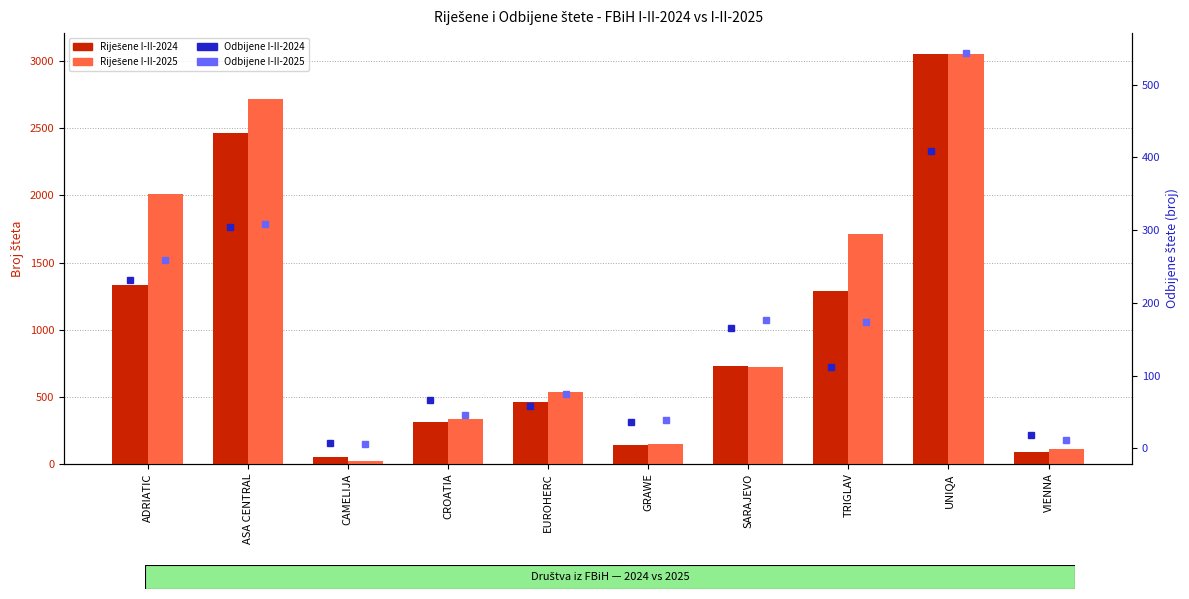

Reading left to right, extract all data points from this chart.

Riješene I-II-2024: 1334	2467	51	314	460	141	728	1289	3058	84
Riješene I-II-2025: 2009	2720	18	333	533	145	721	1715	3056	113
Odbijene I-II-2024: 231	305	7	67	59	36	165	112	409	18
Odbijene I-II-2025: 259	308	6	46	75	39	176	174	544	11